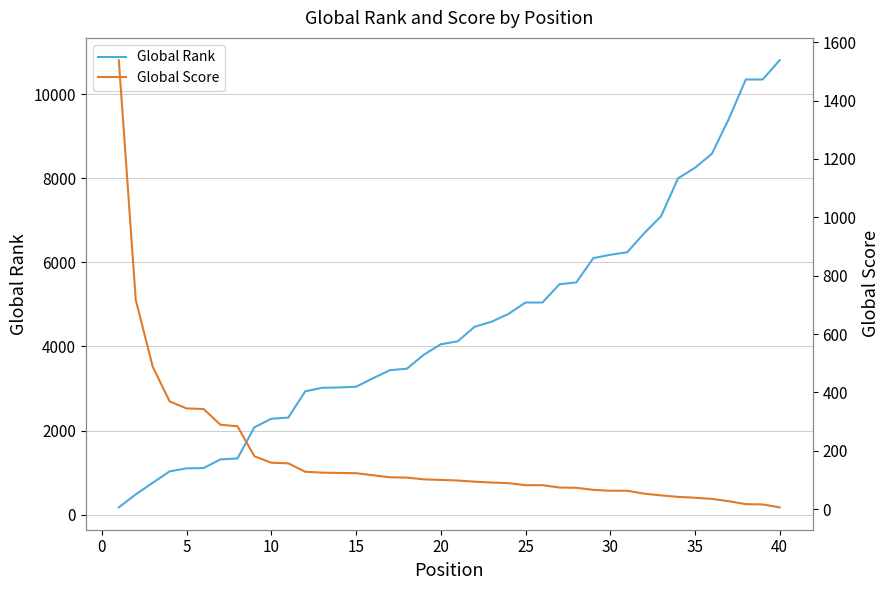

Rank the series by their maximum value, from highest to lowest.

Global Rank, Global Score